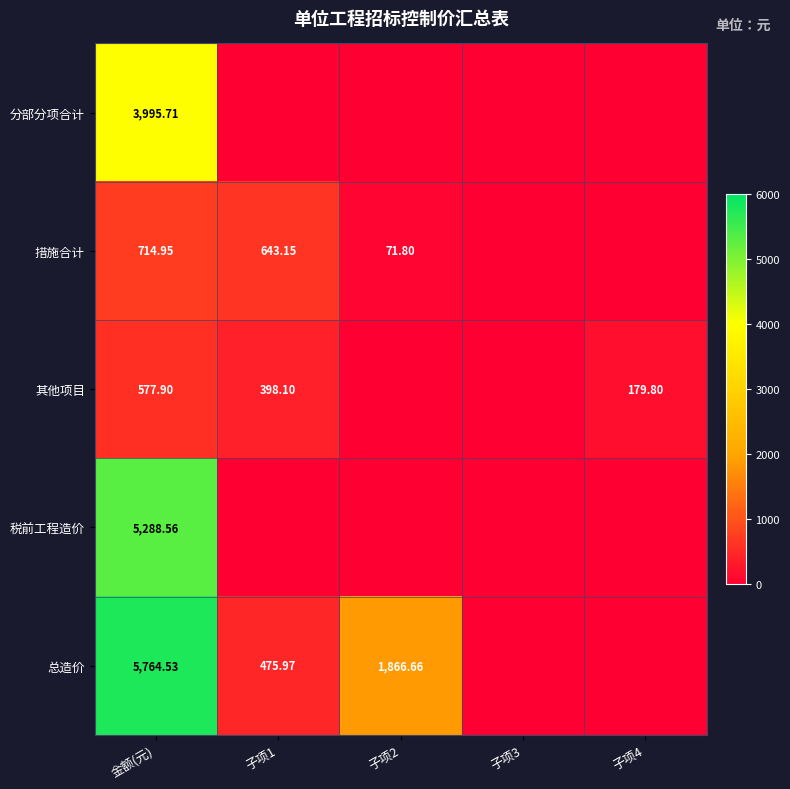

How many values in 分部分项合计 are above zero?

1